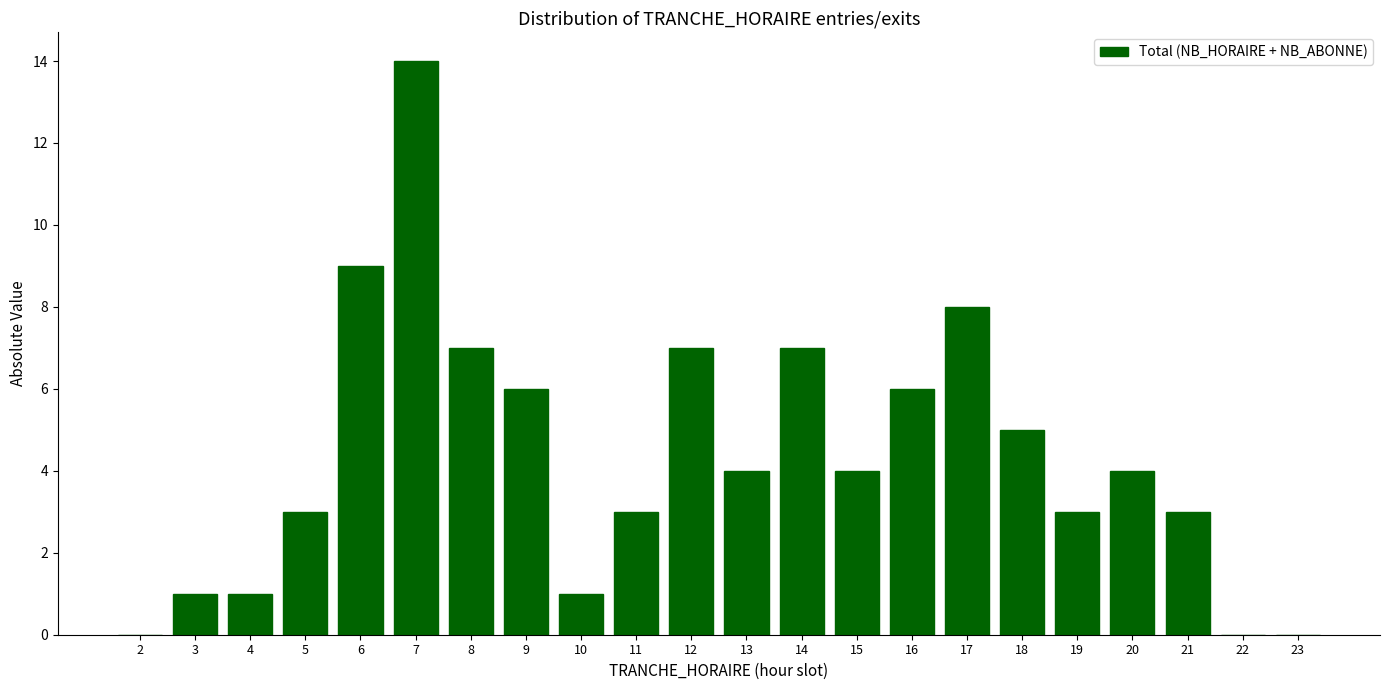

Reading left to right, what are all the values shown in this chart?

2=0	3=1	4=1	5=3	6=9	7=14	8=7	9=6	10=1	11=3	12=7	13=4	14=7	15=4	16=6	17=8	18=5	19=3	20=4	21=3	22=0	23=0